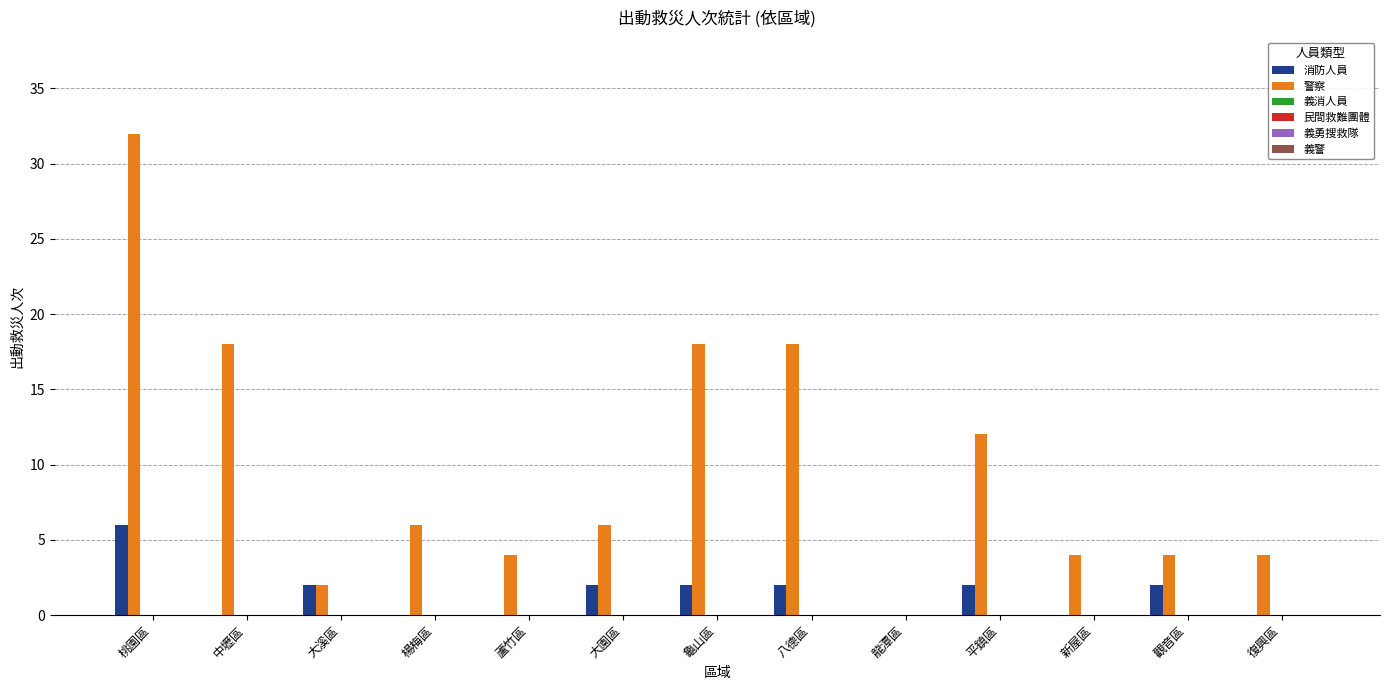

What is the greatest value displayed?

32